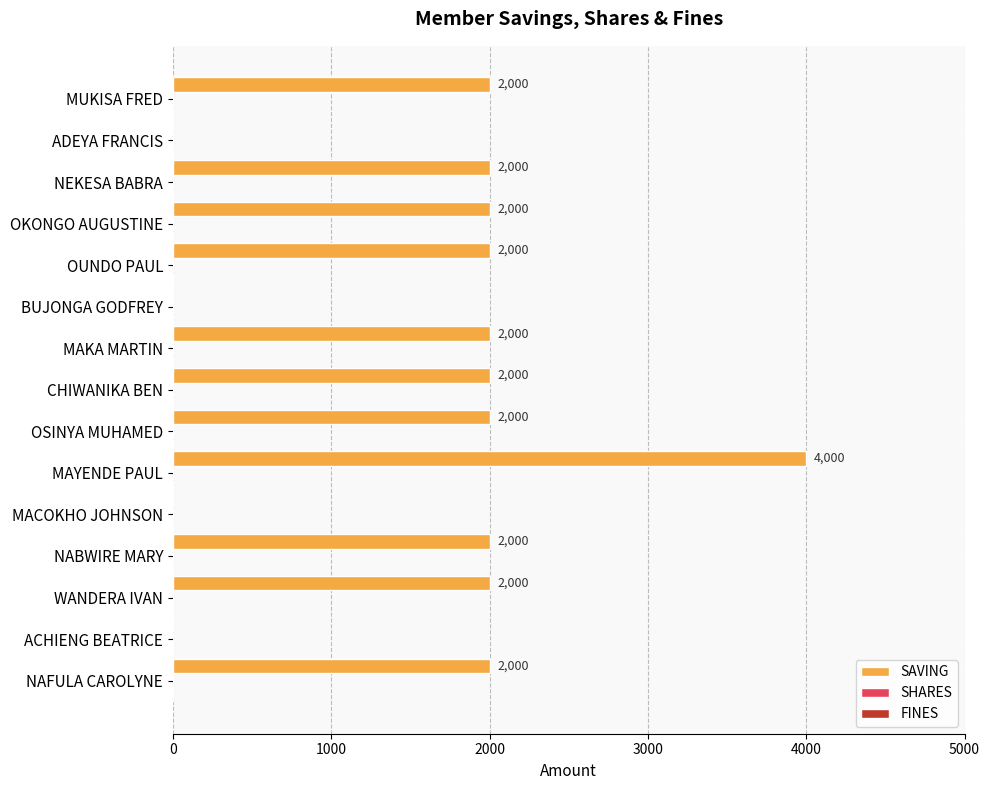

How many values are between 0 and 2000?

14